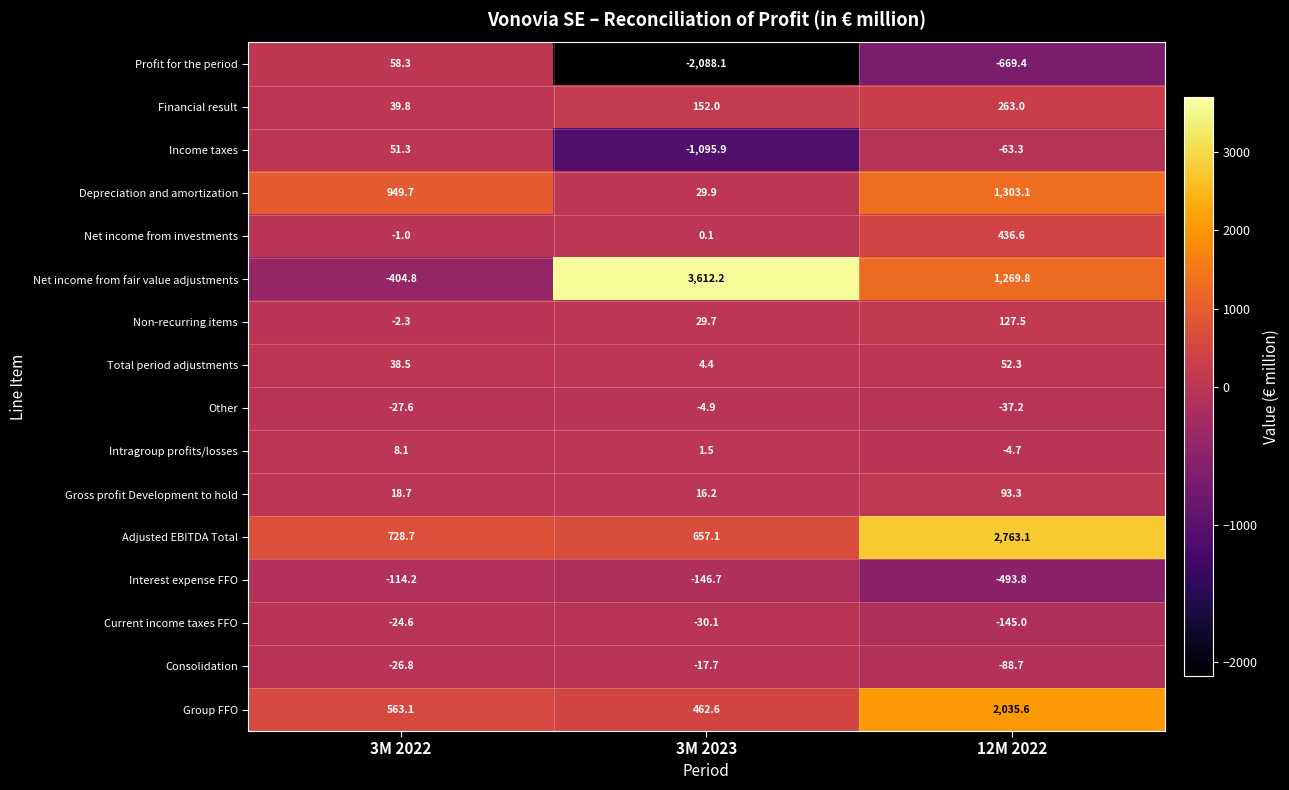

What is the maximum value shown in the chart?

3612.2